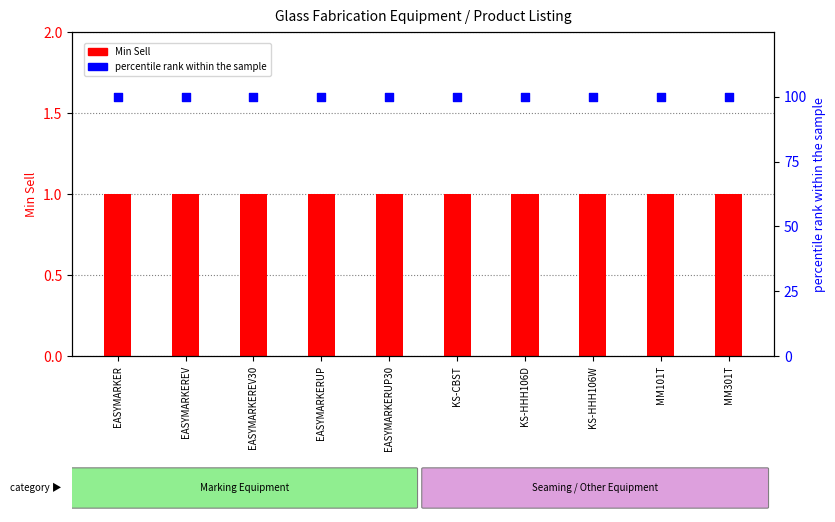

Which series has the largest total across all categories?

percentile rank within the sample